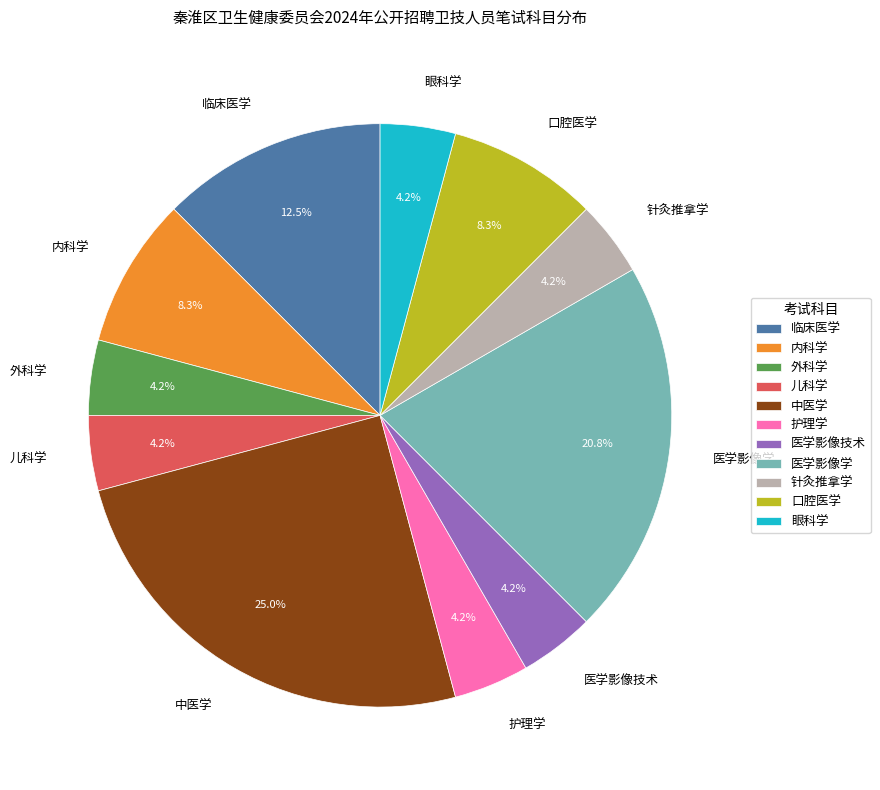

What is the largest slice in the pie chart?

中医学